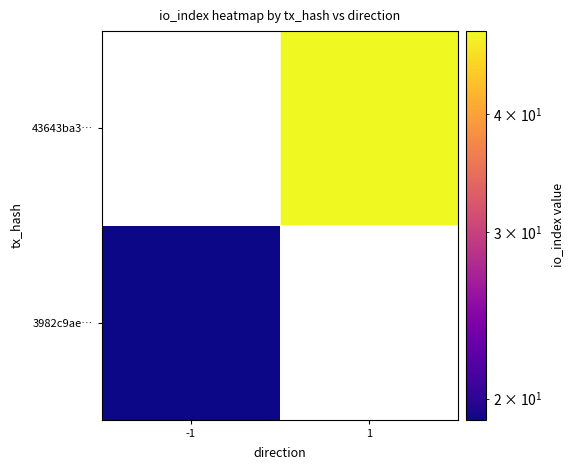

Which has a higher value, -1 or 1?

1